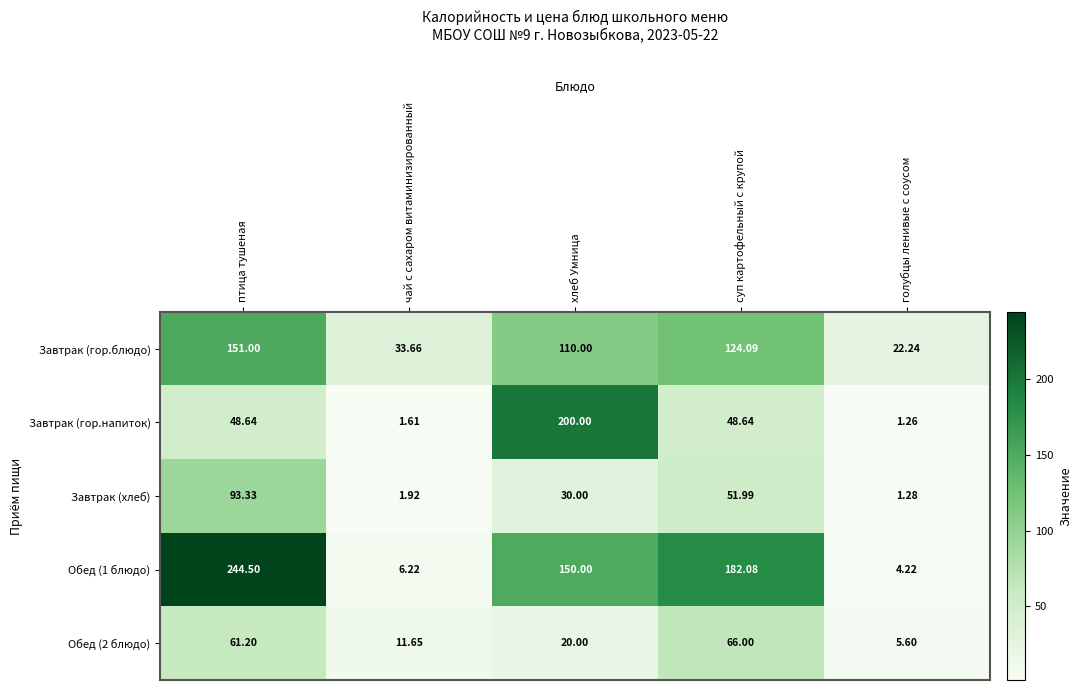

Rank the categories by Обед (1 блюдо) value from highest to lowest.

птица тушеная, суп картофельный с крупой, хлеб Умница, чай с сахаром витаминизированный, голубцы ленивые с соусом